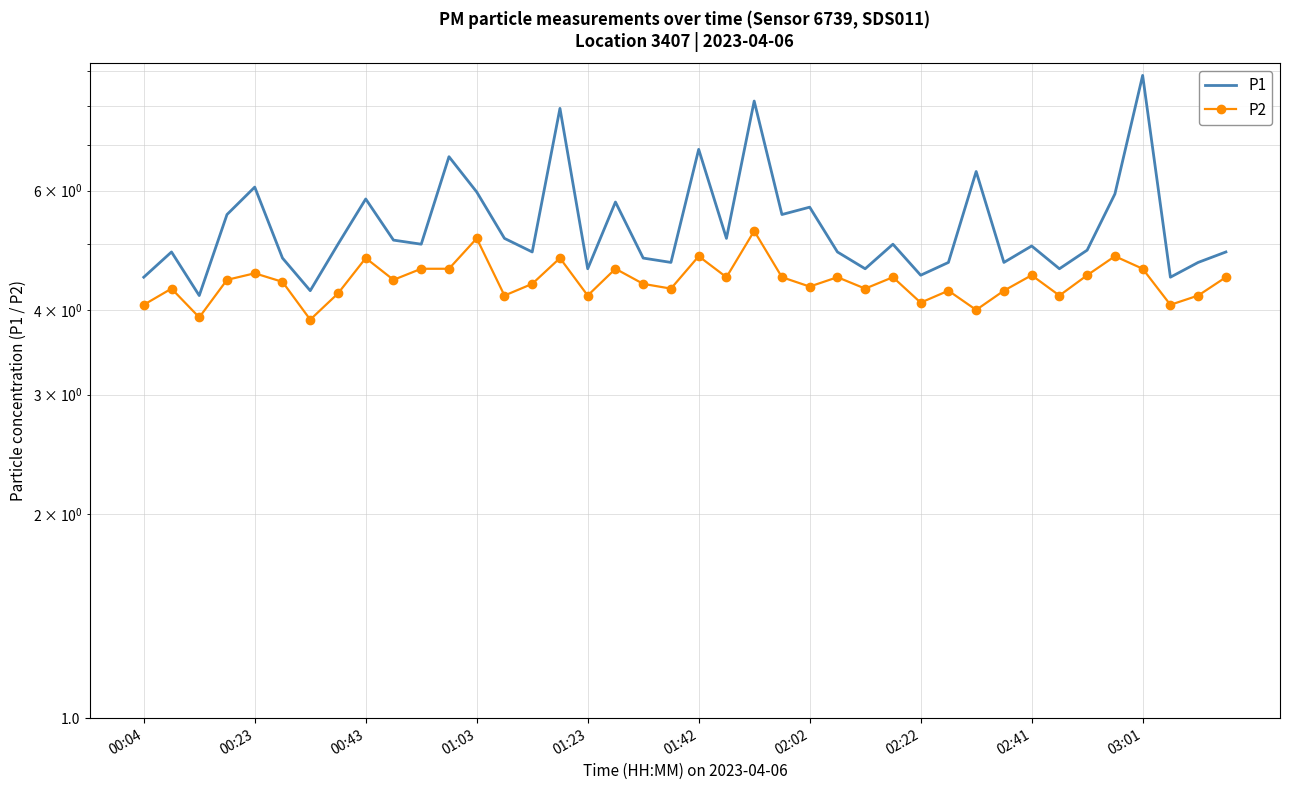

What is the value of the P2 point at the 2nd from the left?

4.3